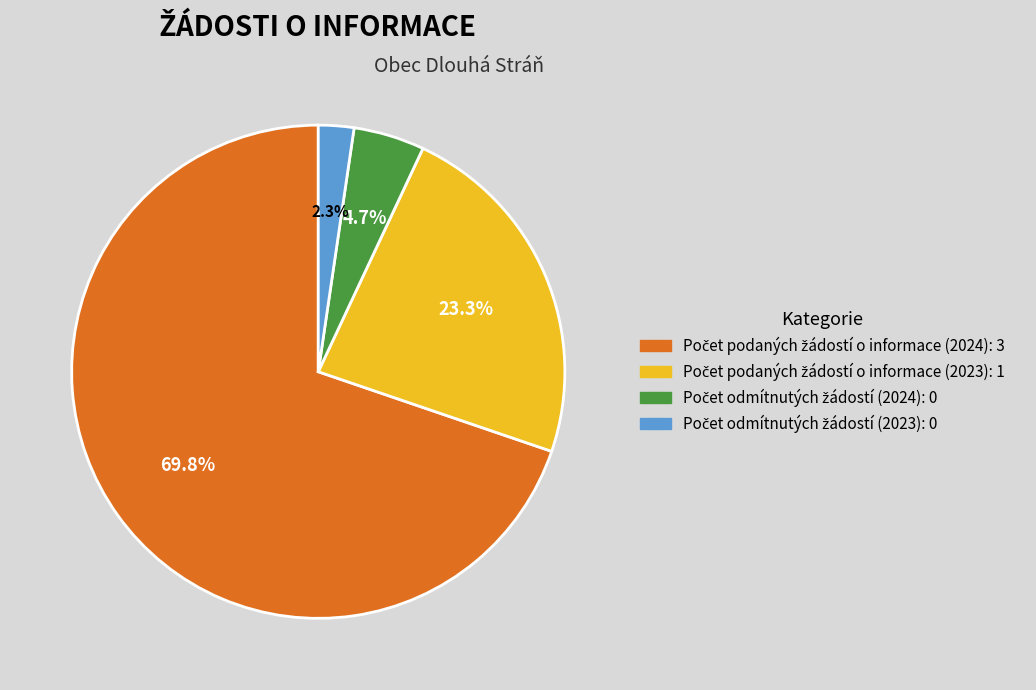

Is there a majority slice in this chart?

Yes